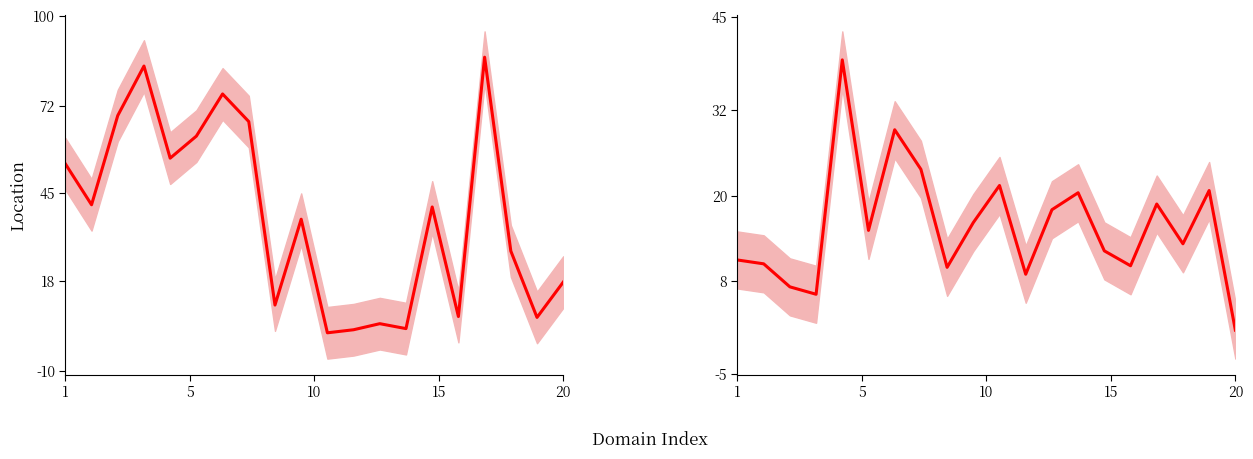

Which series has the widest spread of values?

Femmes (%)